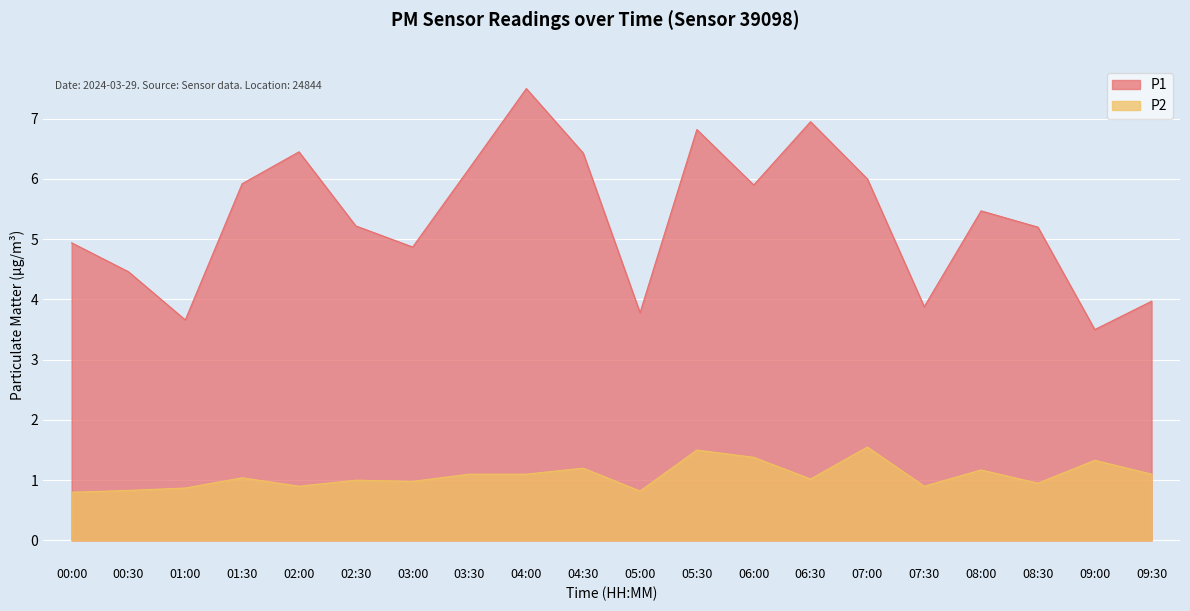

At which label does P1 reach its minimum?

09:00